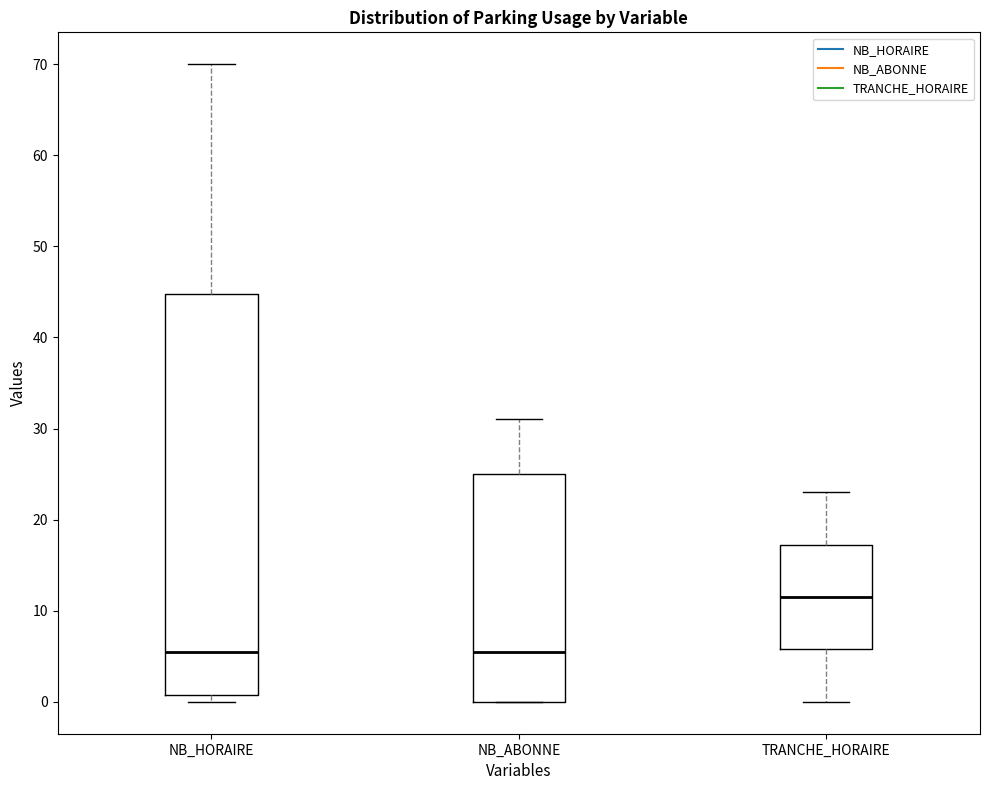

Reading left to right, transcribe this box plot: for each box, give where its median line is, the range the box spans, and where its two whiskers end, as read against the y-axis. The values are not printed on the chart, so give them approximately, as read against the axis.

NB_HORAIRE: median 6, box 1 to 45, whiskers 0 to 70
NB_ABONNE: median 6, box 0 to 25, whiskers 0 to 31
TRANCHE_HORAIRE: median 12, box 6 to 17, whiskers 0 to 23